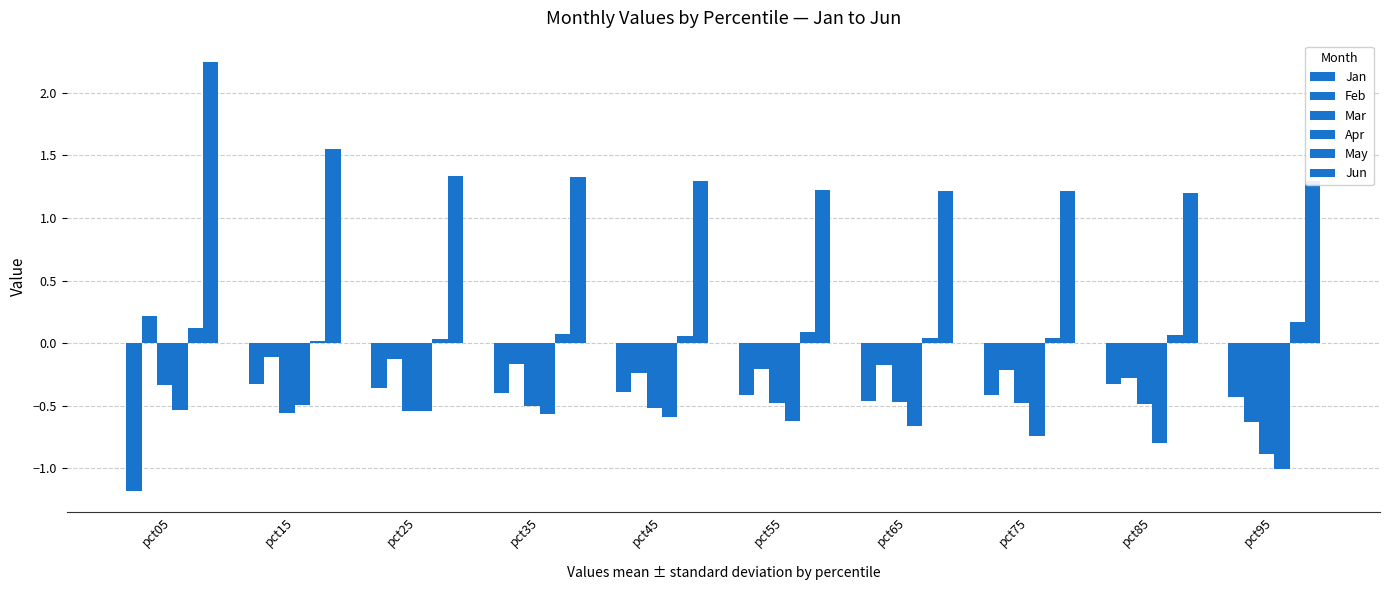

What is the sum of all Jun values?

13.9